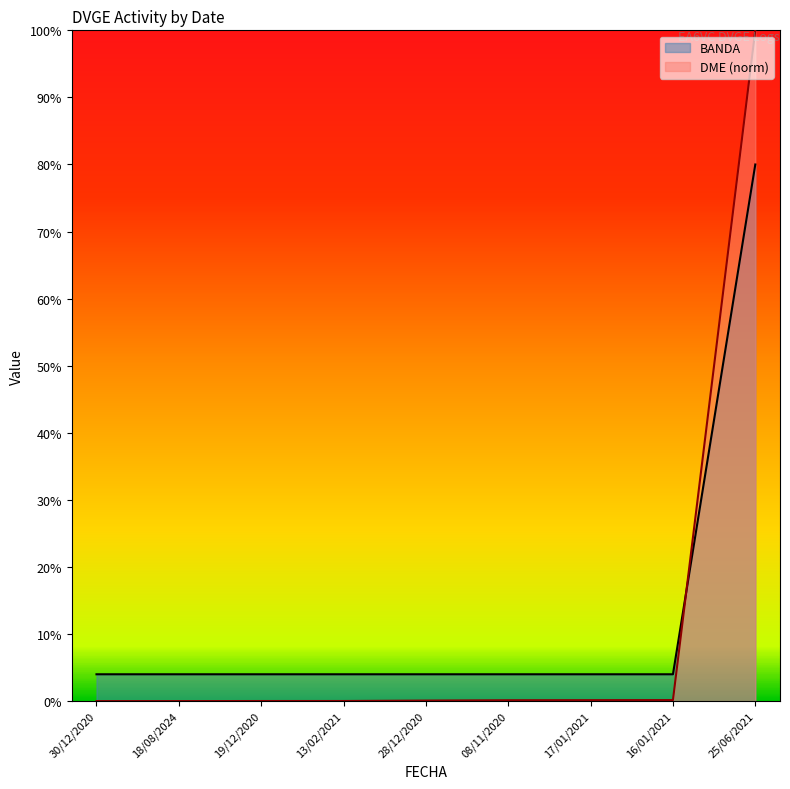

Reading left to right, list all the values displayed in this chart.

BANDA: 4.0	4.0	4.0	4.0	4.0	4.0	4.0	4.0	80.0
DME: 0.0	0.0	0.0	0.0	0.1	0.1	0.1	0.2	100.0